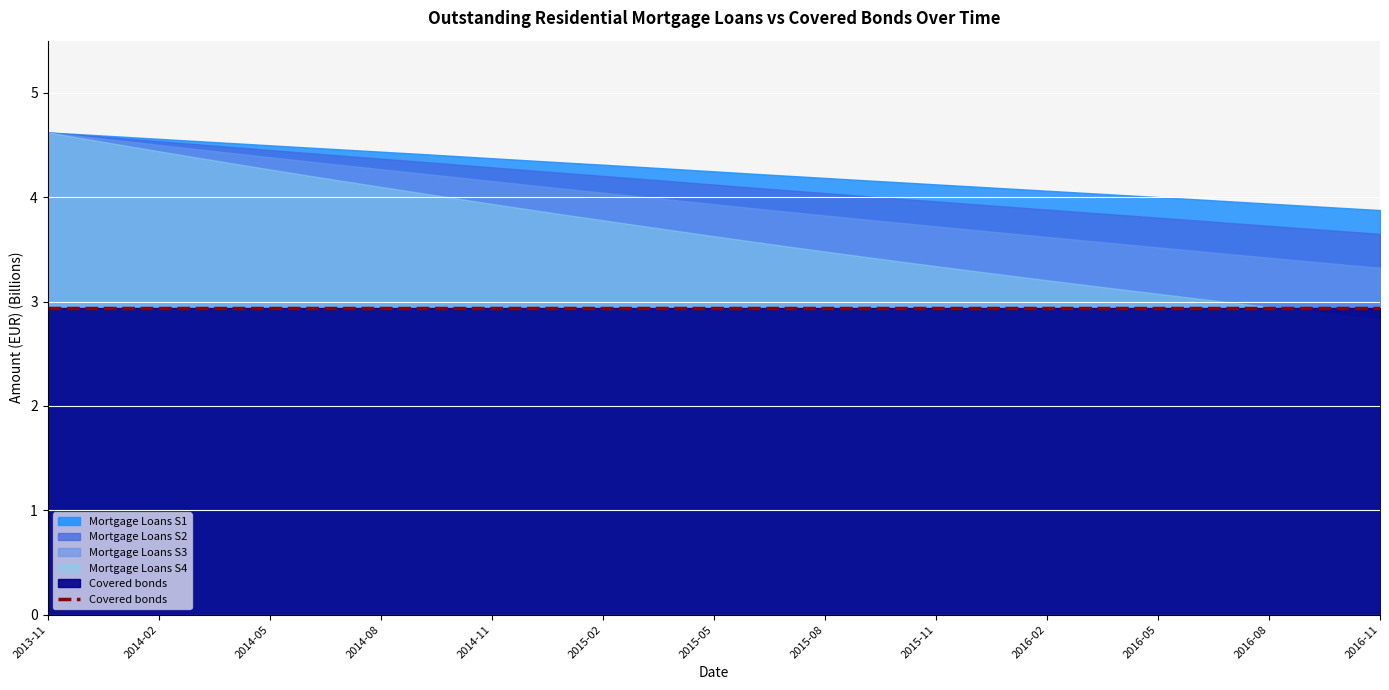

What are all the series names shown in the legend?

Covered bonds, Mortgage Loans S1, Mortgage Loans S2, Mortgage Loans S3, Mortgage Loans S4